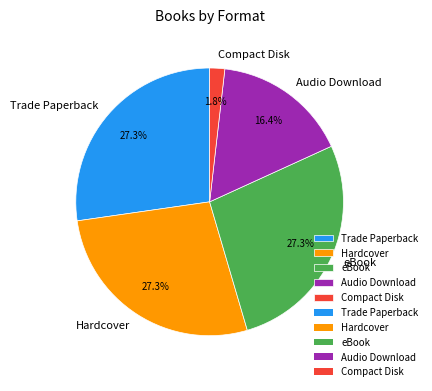

To the nearest percent, what is the average slice percentage?

20%